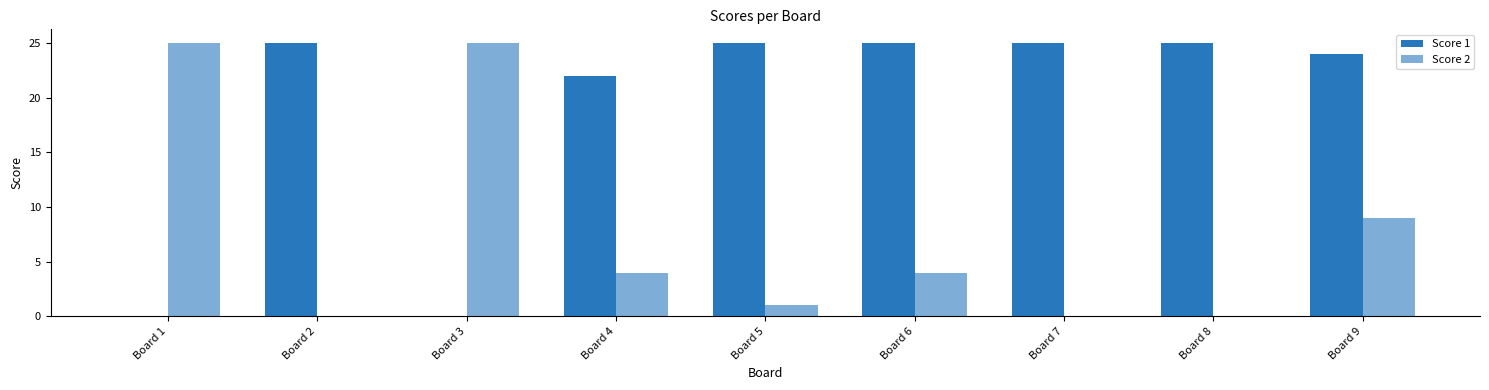

Where is Score 1 nearest to the value 12?

Board 4